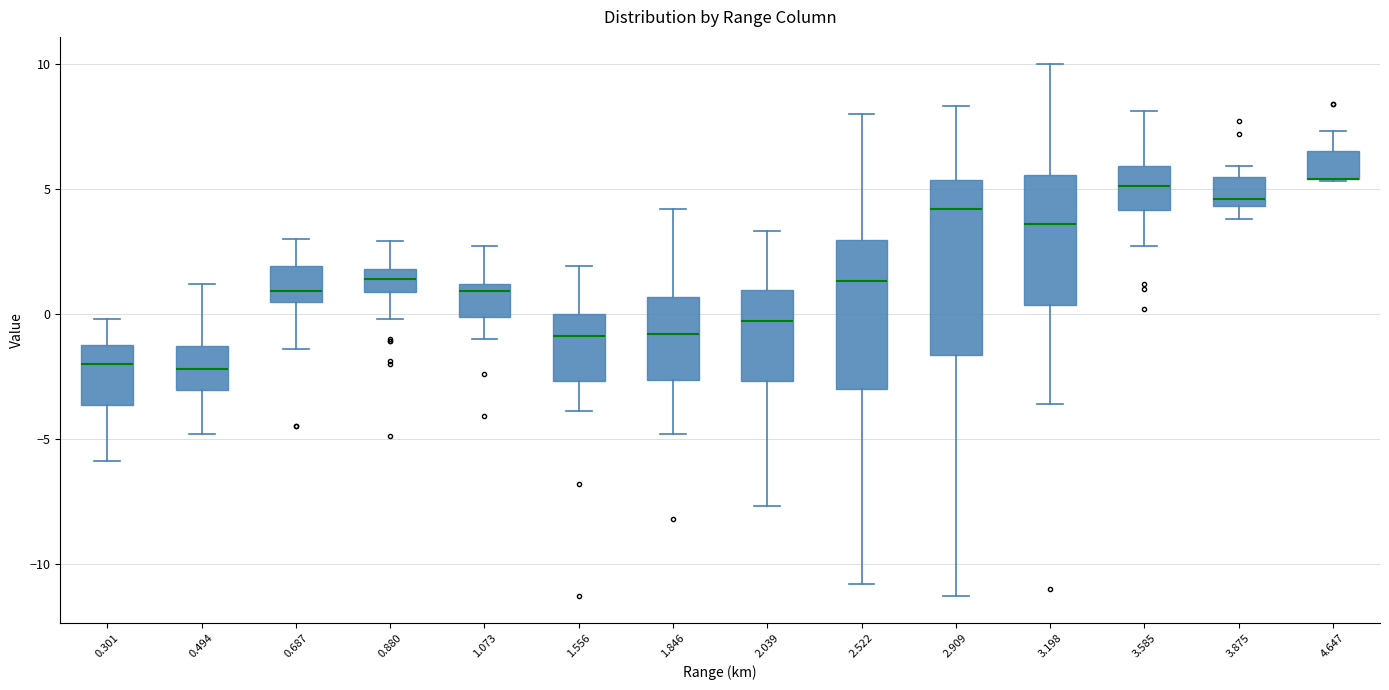

Where is the upper edge of the box at x = 1.846 on the y-axis? The values are not printed on the chart, so give them approximately, as read against the axis.

0.5